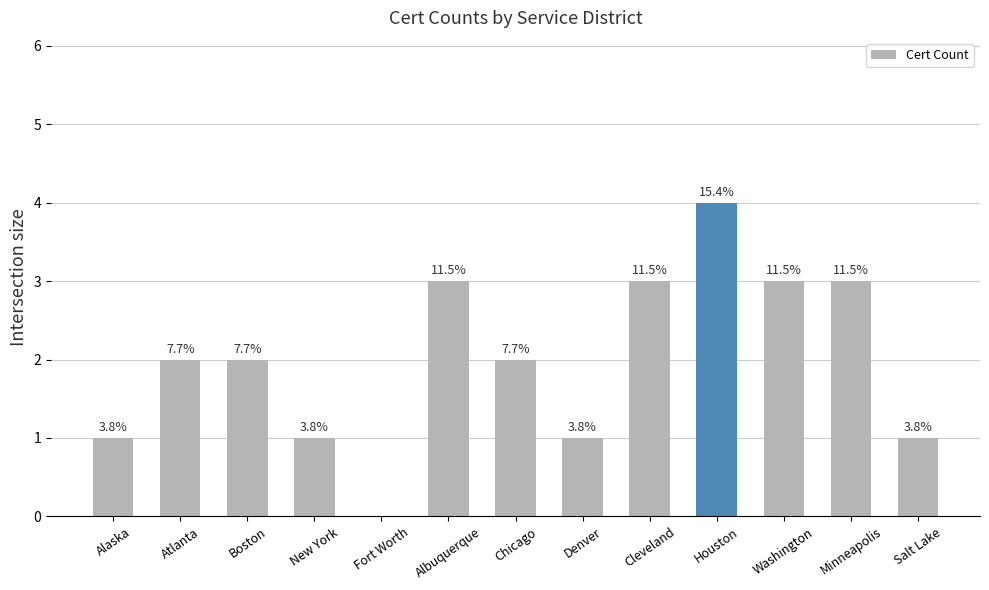

What is the greatest value displayed?

4